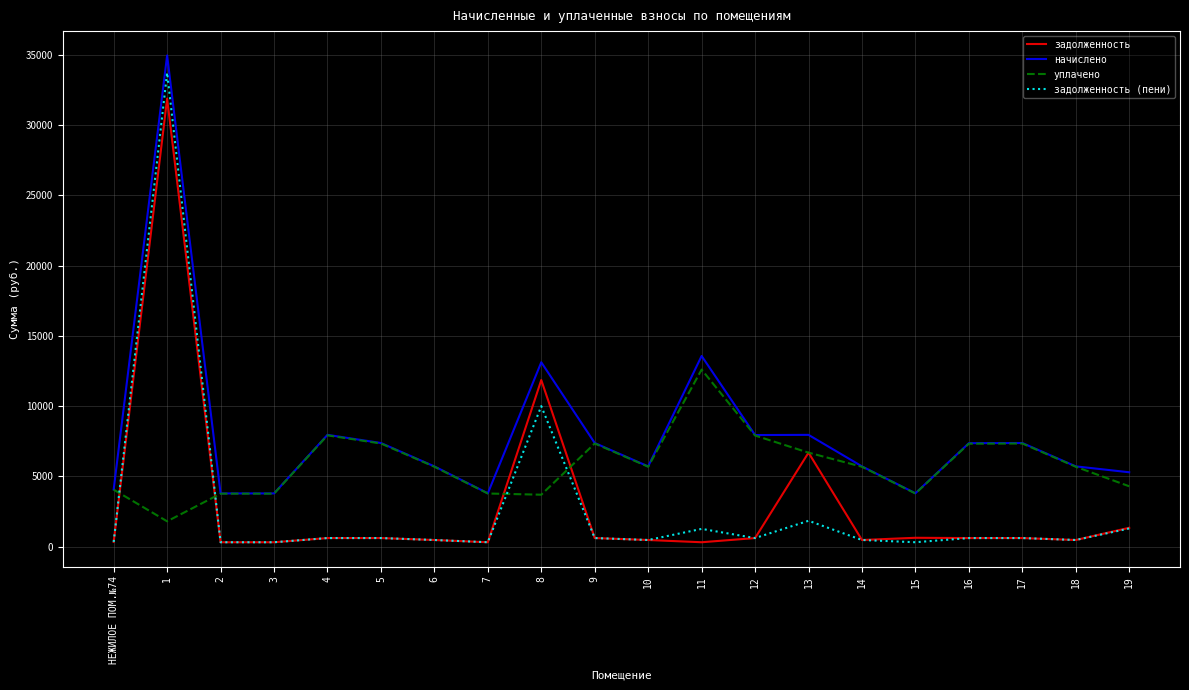

Is it true that уплачено equals 6210.8 at 15?

False